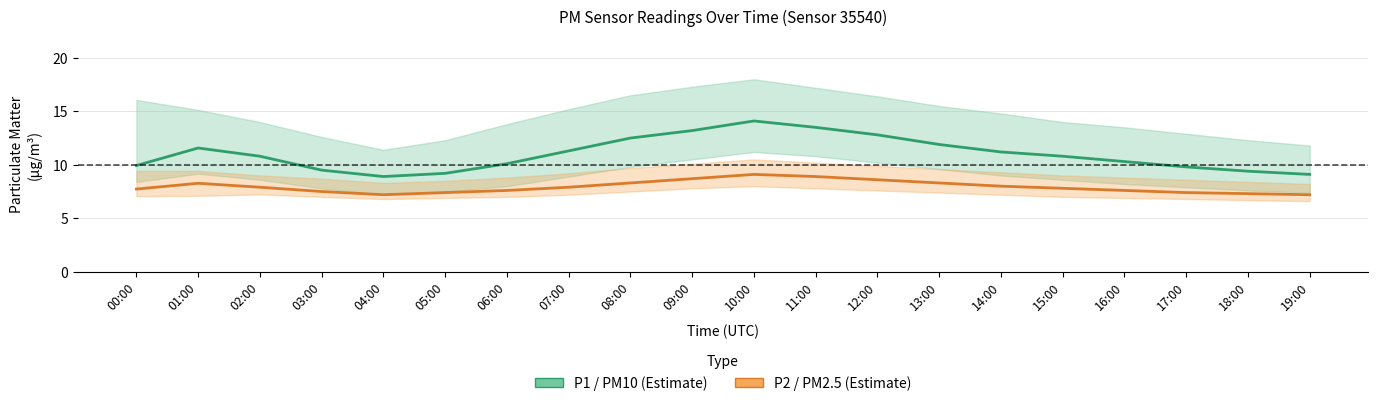

True or false: P1 (PM10) and P2 (PM2.5) cross at least once.

False